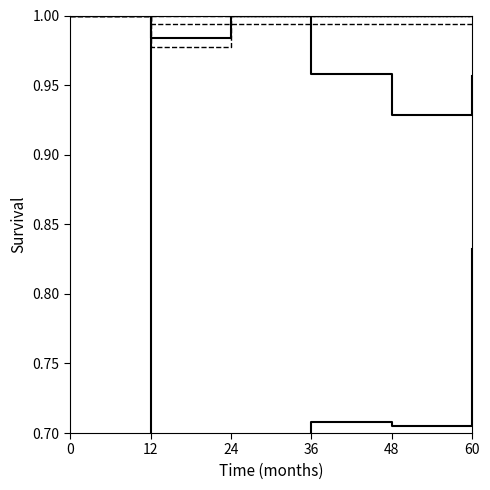

Is this an area chart (filled region under the line)?

No